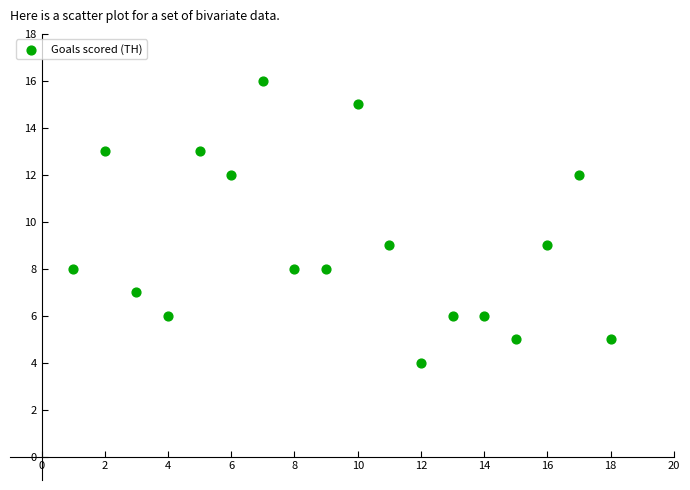

What is the range of Y values (max minus min)?

12